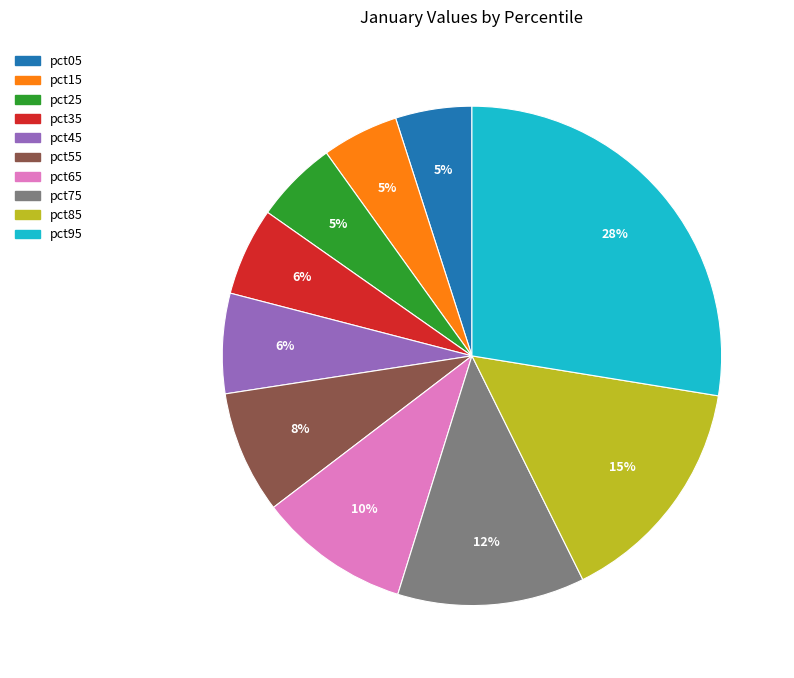

To the nearest percent, what percentage of the pie is pct75?

12%